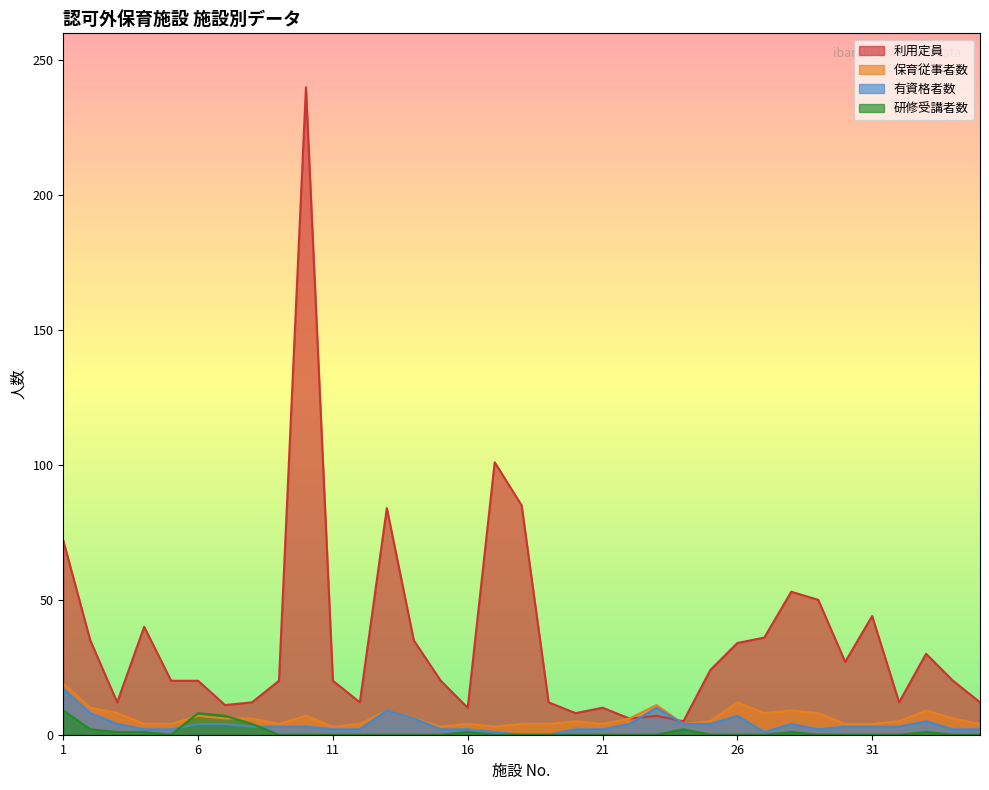

What is the spread (max minus min) of values at 30?

27